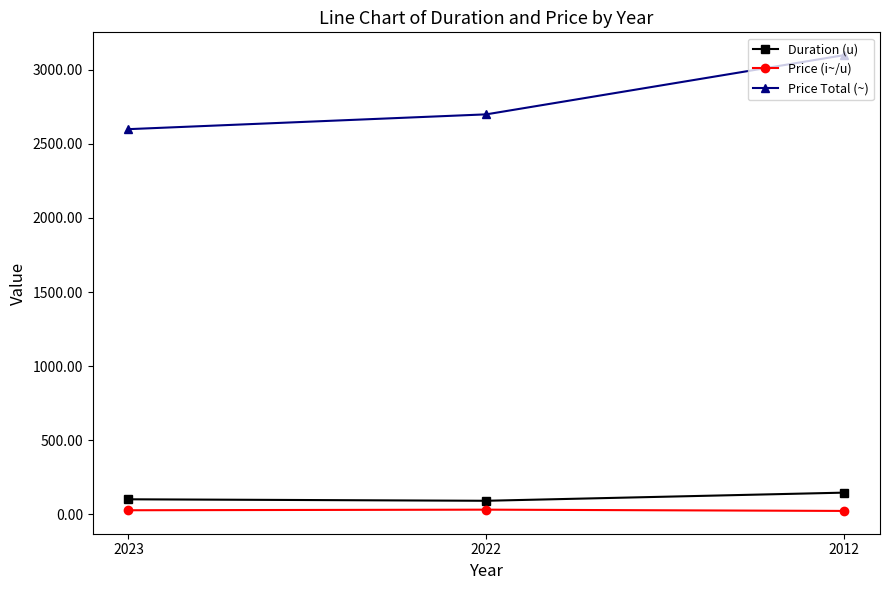

What is the greatest value displayed?

3100.0